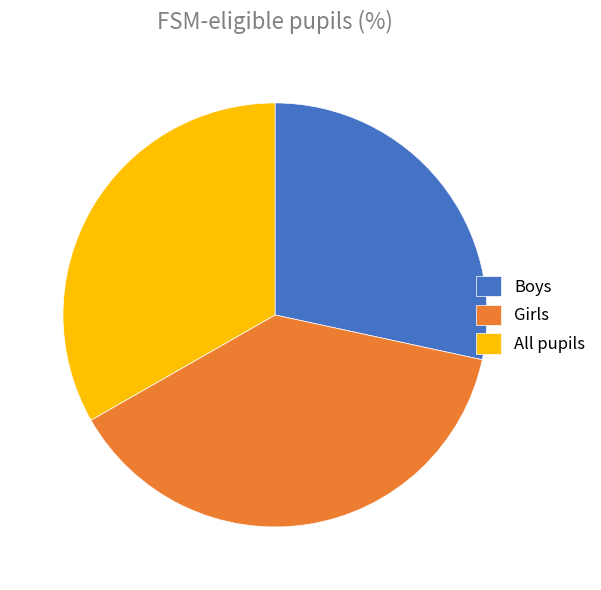

Combined, do All pupils and Boys account for over 50%?

Yes